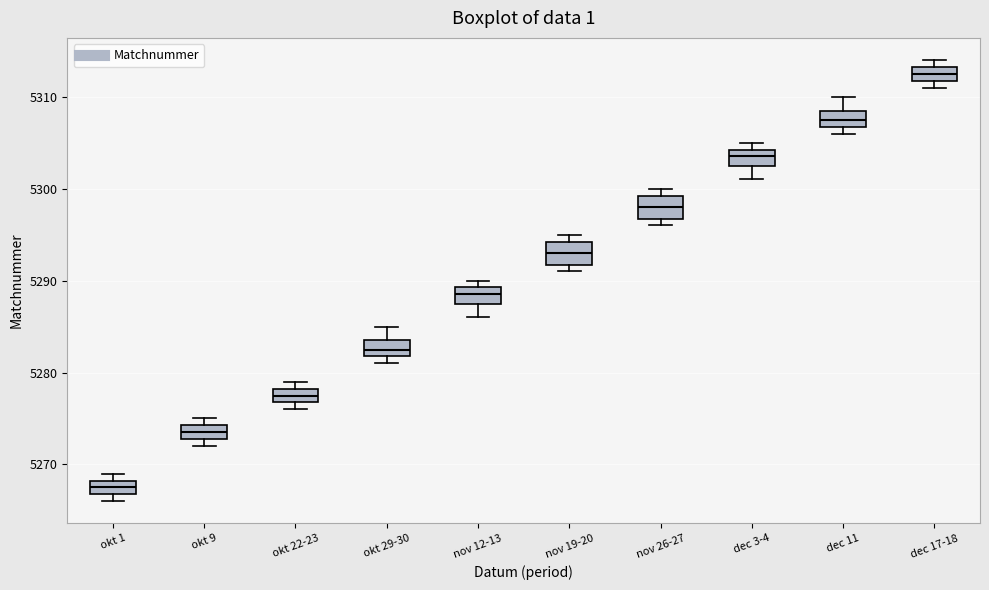

Reading left to right, transcribe this box plot: for each box, give where its median line is, the range the box spans, and where its two whiskers end, as read against the y-axis. The values are not printed on the chart, so give them approximately, as read against the axis.

okt 1: median 5268 (inside the box), box 5267 to 5268, whiskers 5266 to 5269
okt 9: median 5274 (inside the box), box 5273 to 5274, whiskers 5272 to 5275
okt 22-23: median 5278 (inside the box), box 5277 to 5278, whiskers 5276 to 5279
okt 29-30: median 5283, box 5282 to 5284, whiskers 5281 to 5285
nov 12-13: median 5289 (inside the box), box 5288 to 5289, whiskers 5286 to 5290
nov 19-20: median 5293, box 5292 to 5294, whiskers 5291 to 5295
nov 26-27: median 5298, box 5297 to 5299, whiskers 5296 to 5300
dec 3-4: median 5304 (inside the box), box 5303 to 5304, whiskers 5301 to 5305
dec 11: median 5308, box 5307 to 5309, whiskers 5306 to 5310
dec 17-18: median 5313 (inside the box), box 5312 to 5313, whiskers 5311 to 5314